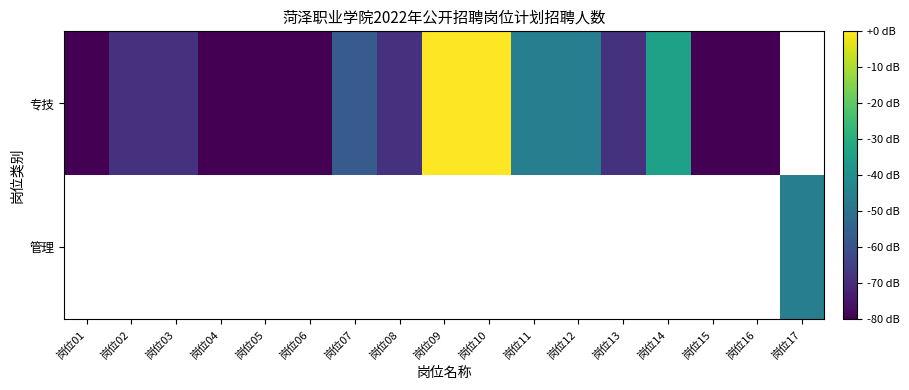

At which label is 专技 closest to -40?

岗位14